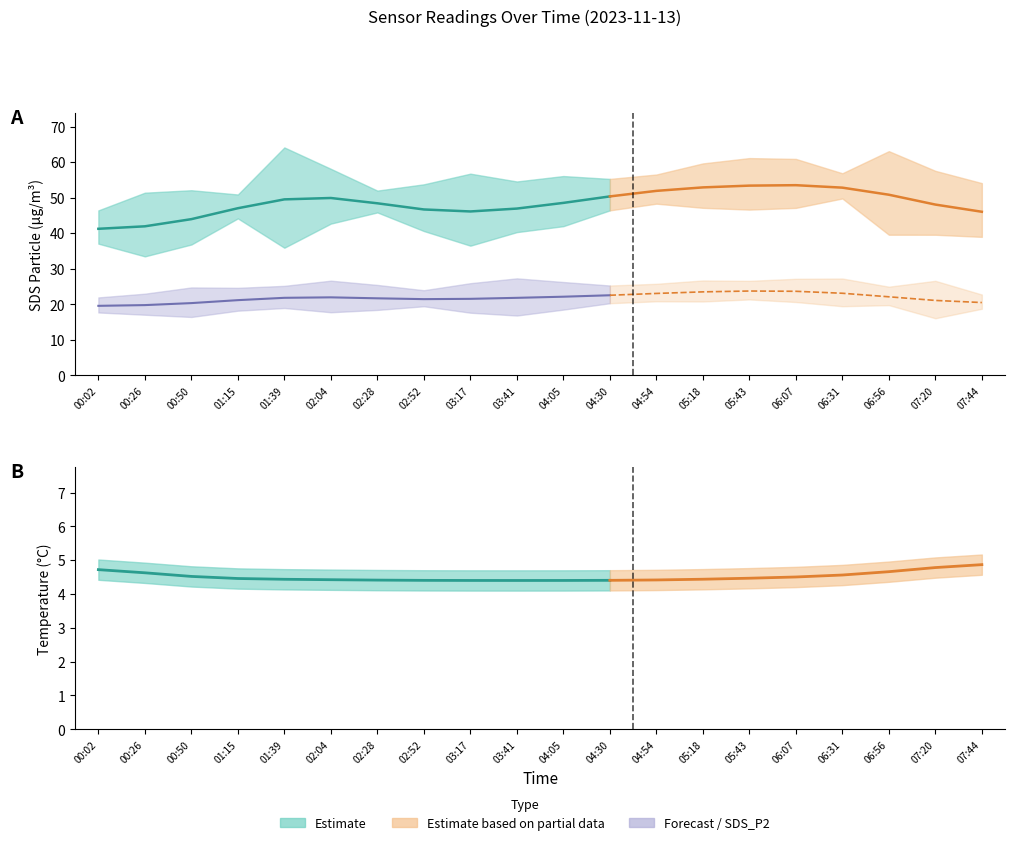

At which label does SDS_P2 first exceed 22?

01:39